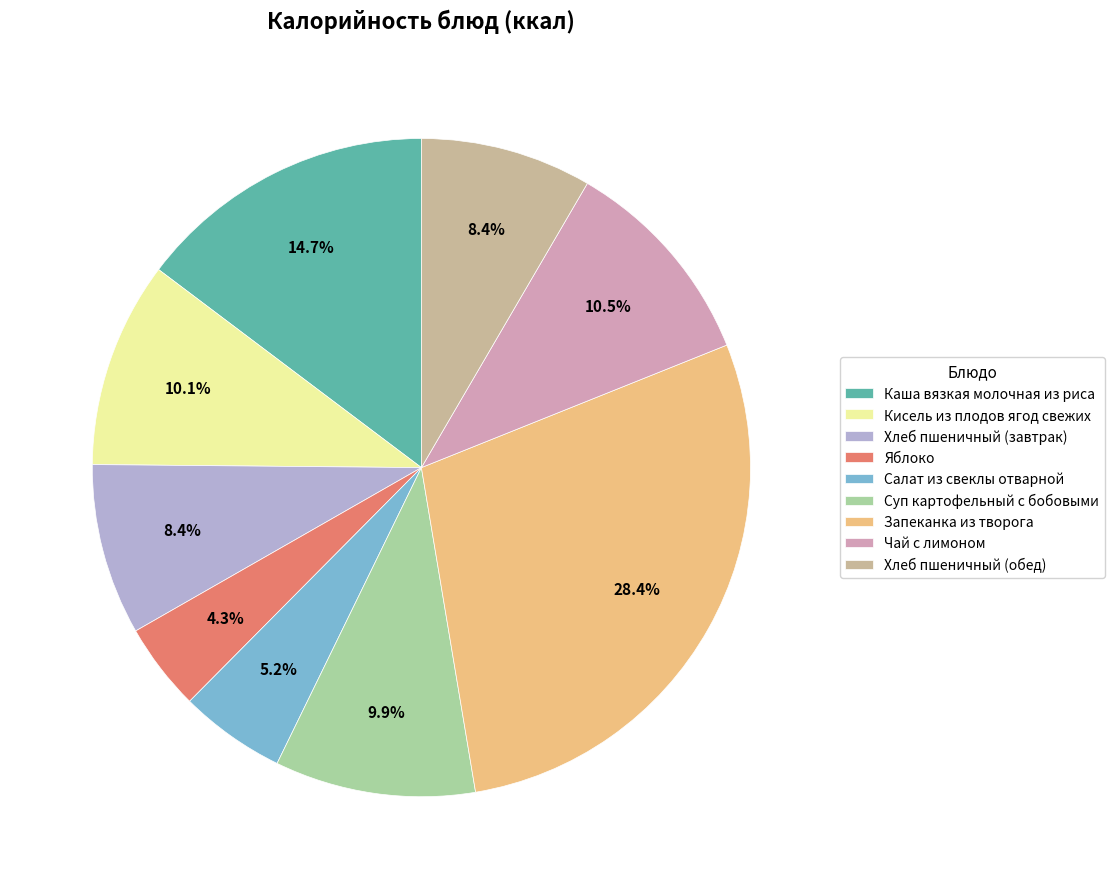

How much of the chart is everything except Чай с лимоном?

89.5%